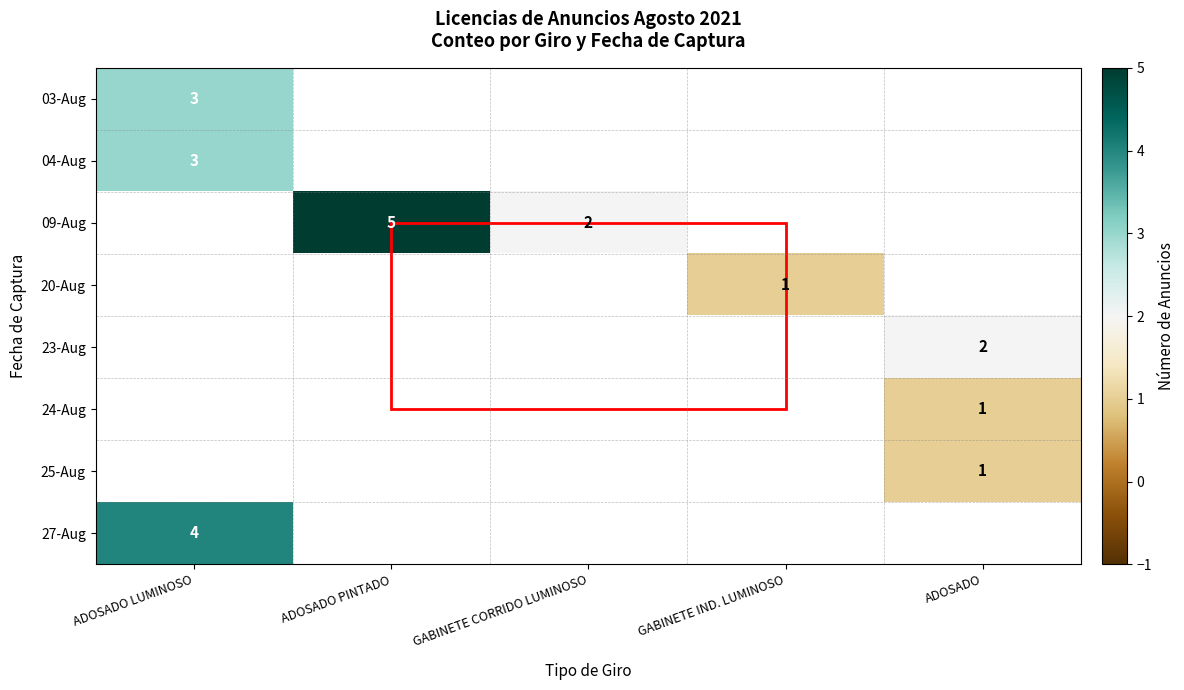

What is the maximum value shown in the chart?

5.0